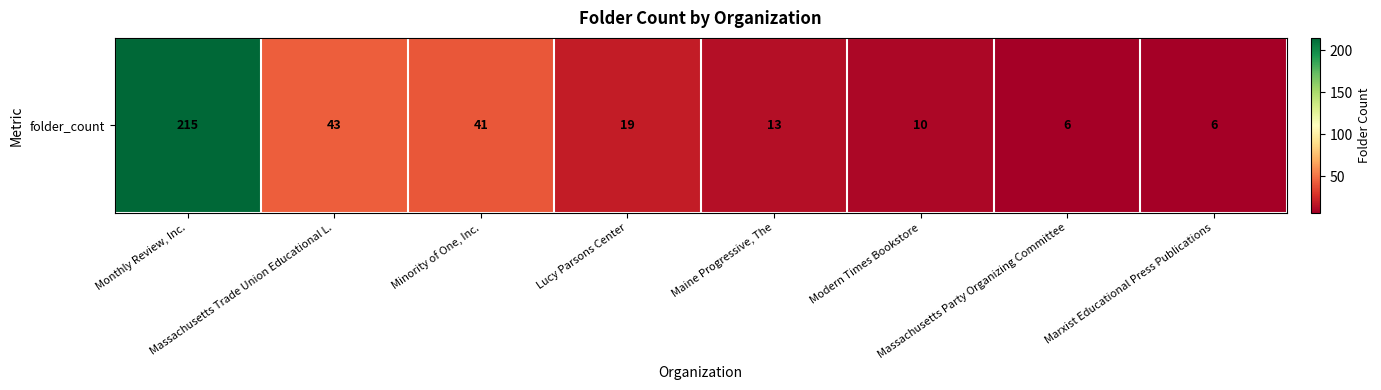

What is the sum of all values?

353